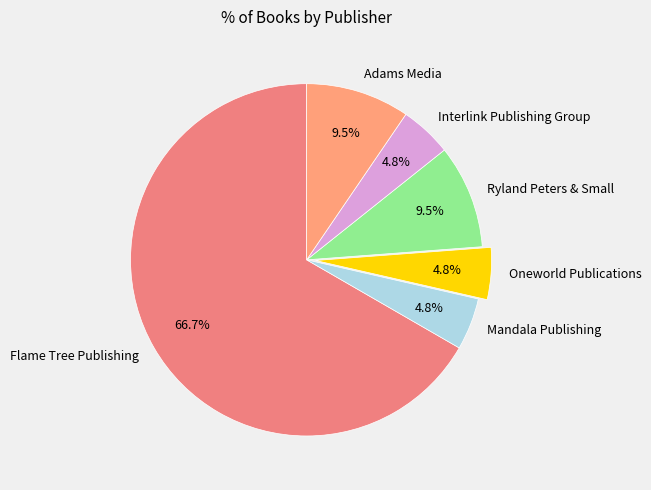

Does Mandala Publishing represent more than half of the total?

No